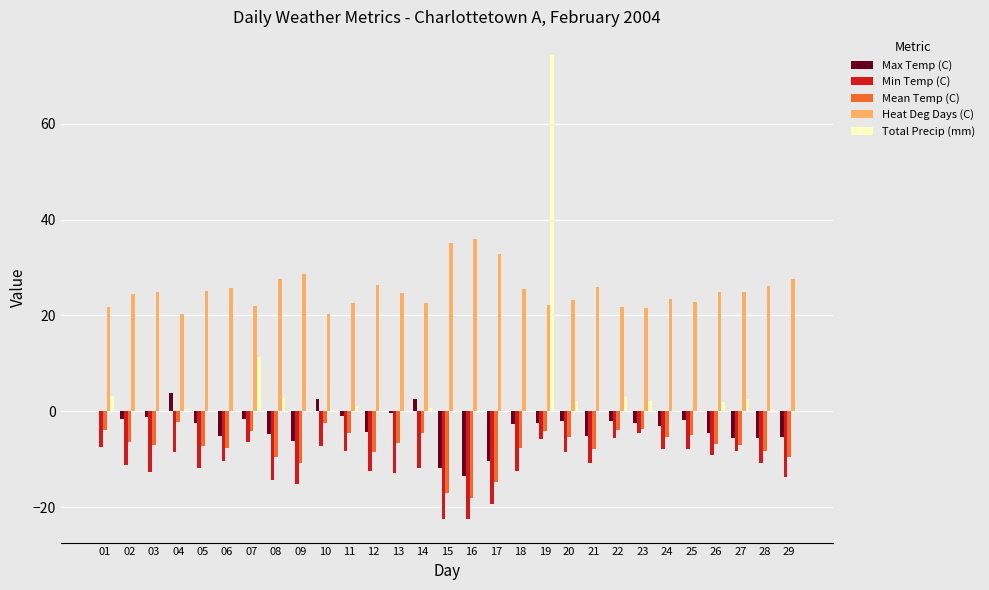

Which label corresponds to the largest value in the chart?

19